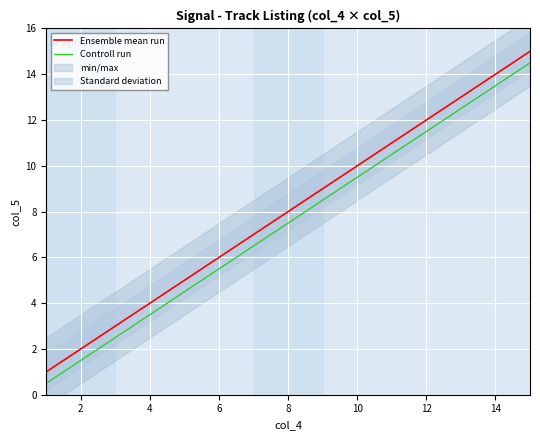

What is the average value of the Ensemble mean run series?

8.0